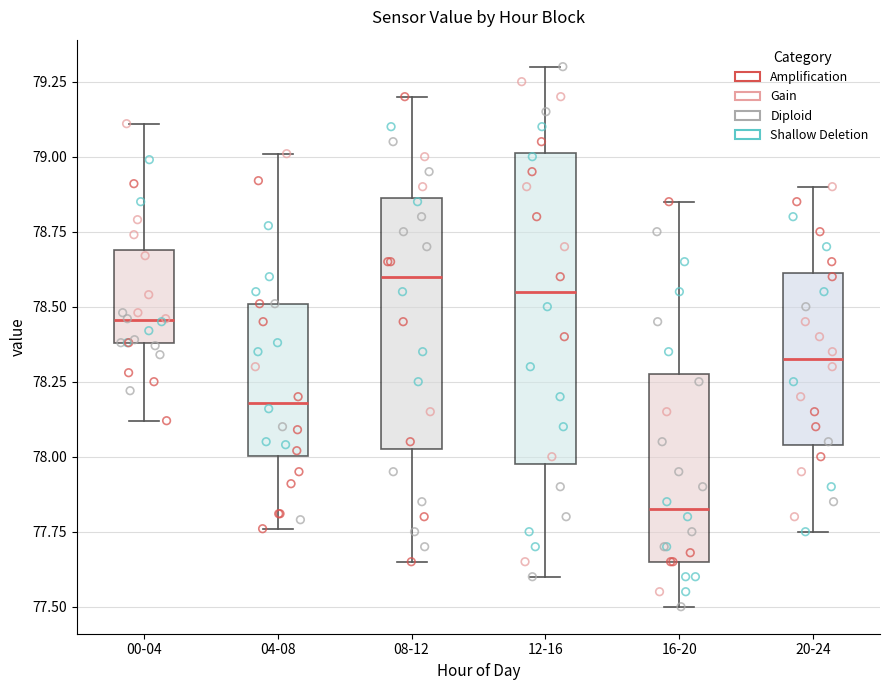

Comparing the boxes themselves (not the whiskers), which one is the tallest?

12-16